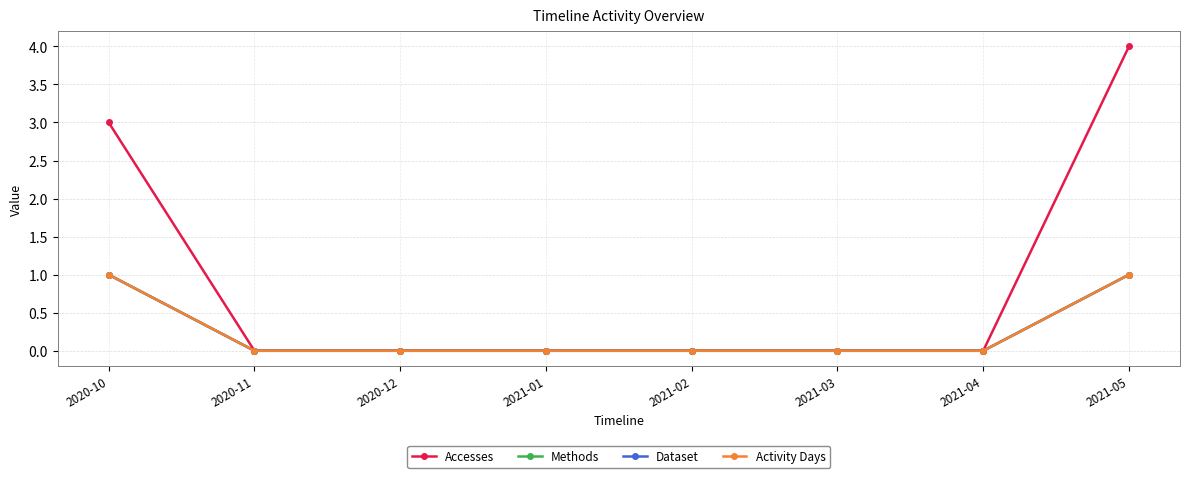

Reading left to right, list all the values displayed in this chart.

Accesses: 3	0	0	0	0	0	0	4
Methods: 1	0	0	0	0	0	0	1
Dataset: 1	0	0	0	0	0	0	1
Activity Days: 1	0	0	0	0	0	0	1